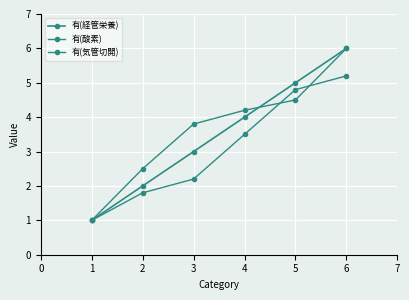

At 2, list the series in order from smallest to largest.

有(酸素), 有(経管栄養), 有(気管切開)